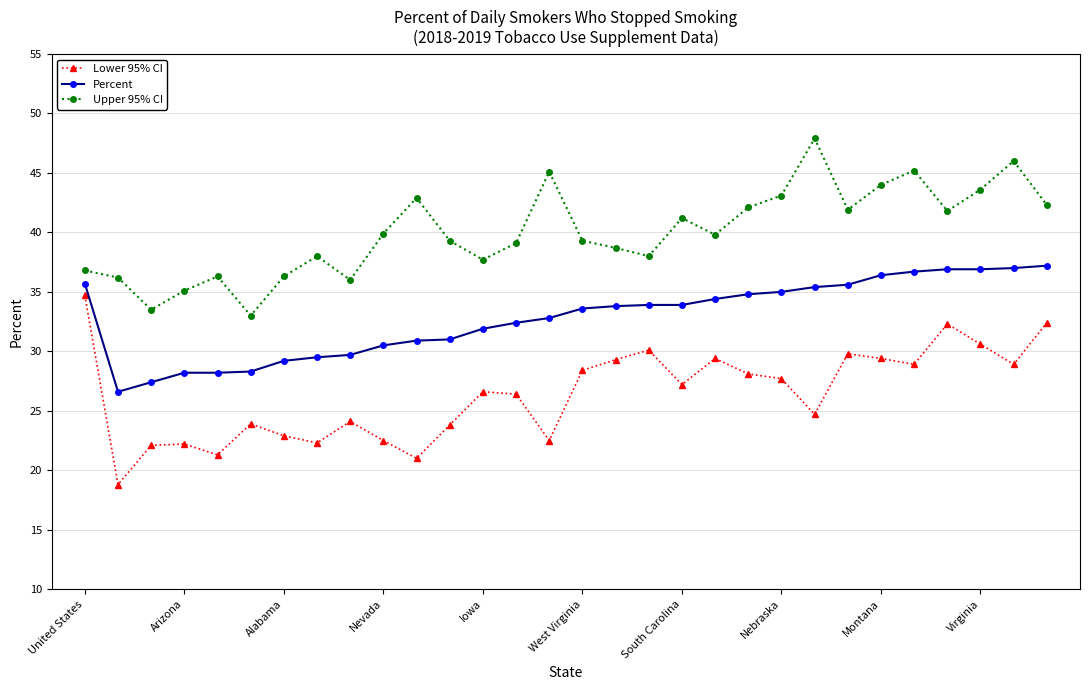

What is the difference between the maximum and second lowest values in the Upper 95% CI series?

14.4